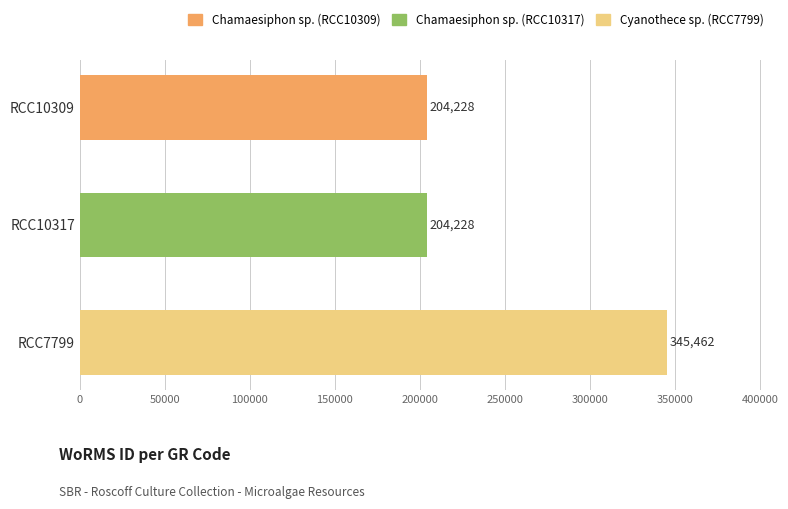

At which category does the chart reach its peak across all series?

RCC7799